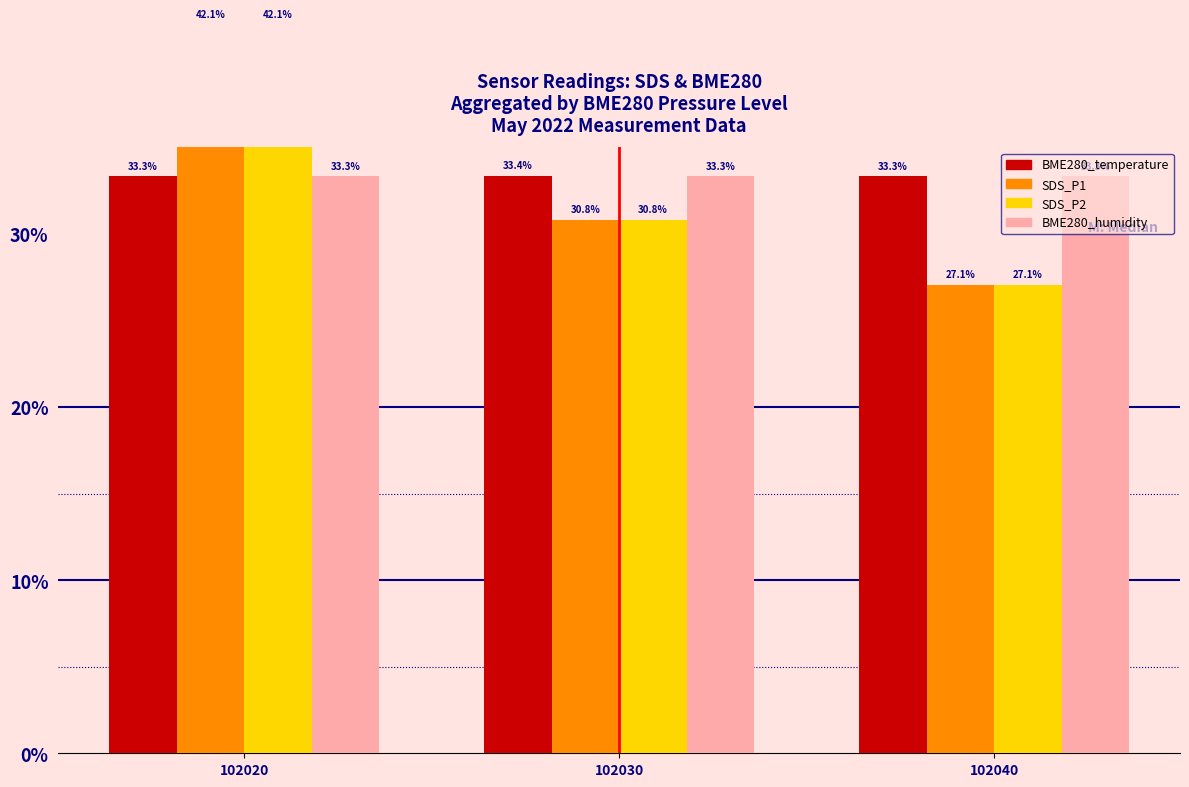

What is the maximum value shown in the chart?

42.1